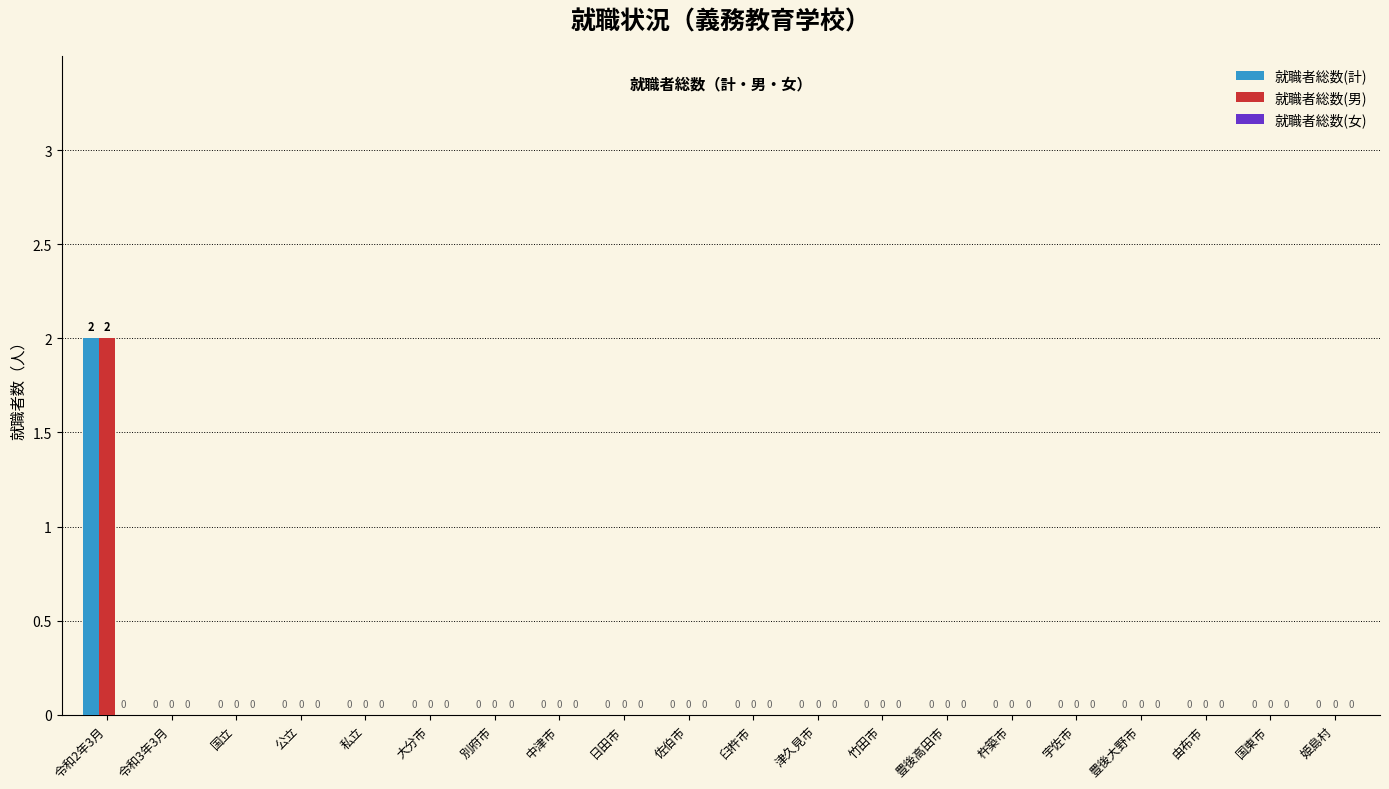

Is it true that 就職者総数(計) equals 0 at 大分市?

True